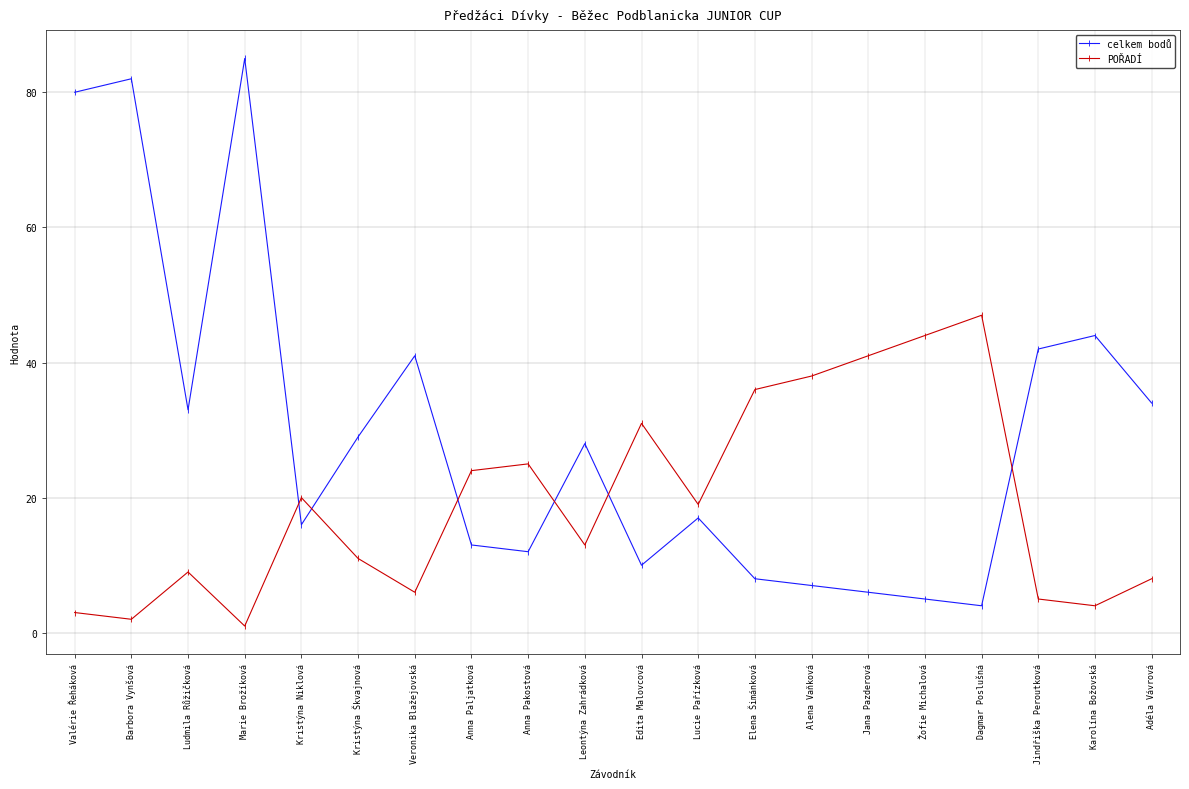

What is the difference between the second highest and minimum values in the POŘADÍ series?

43